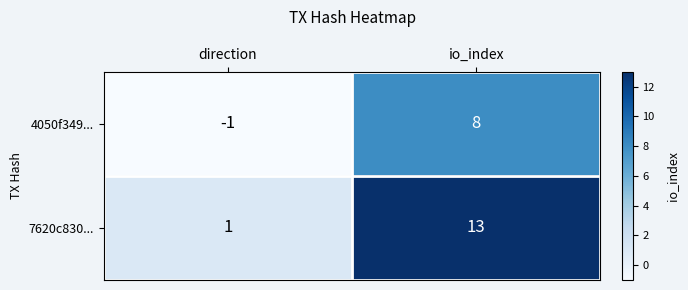

Read the 7620c830... value at io_index, to the nearest 5.

15